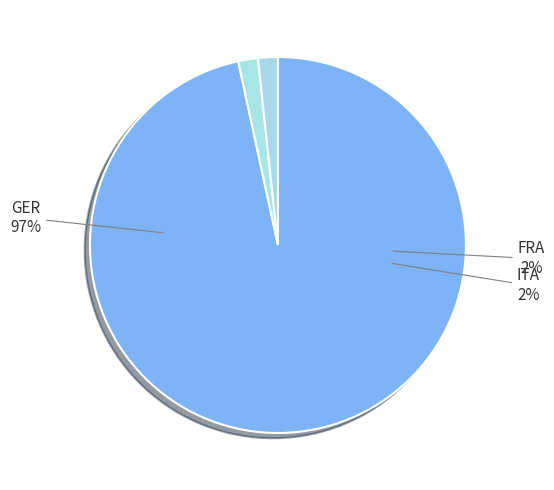

Which slice is the largest?

GER